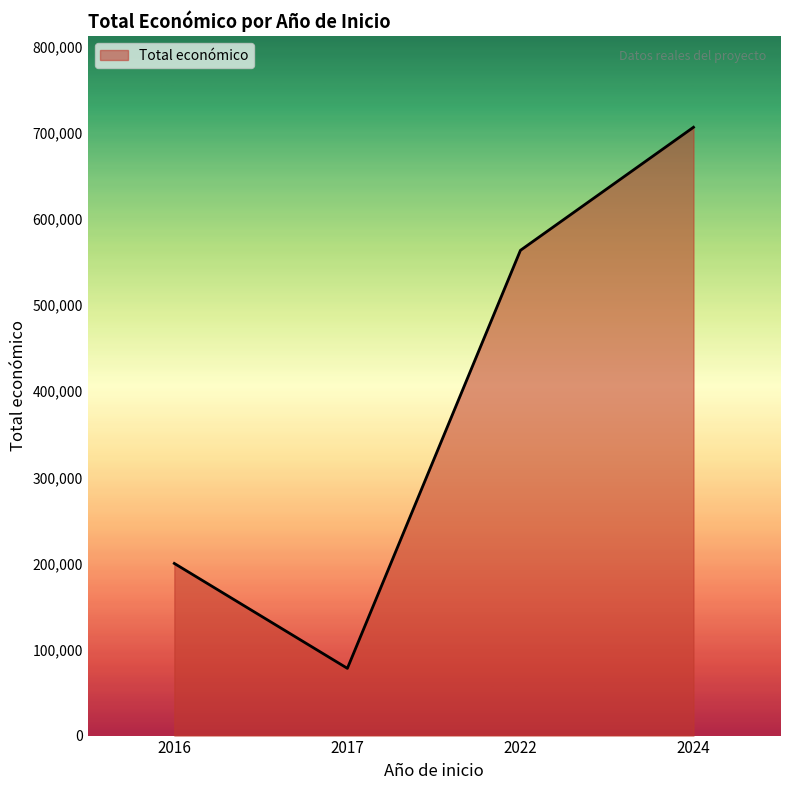

What is the ratio of the value at 2024 to the value at 2017?

9.0